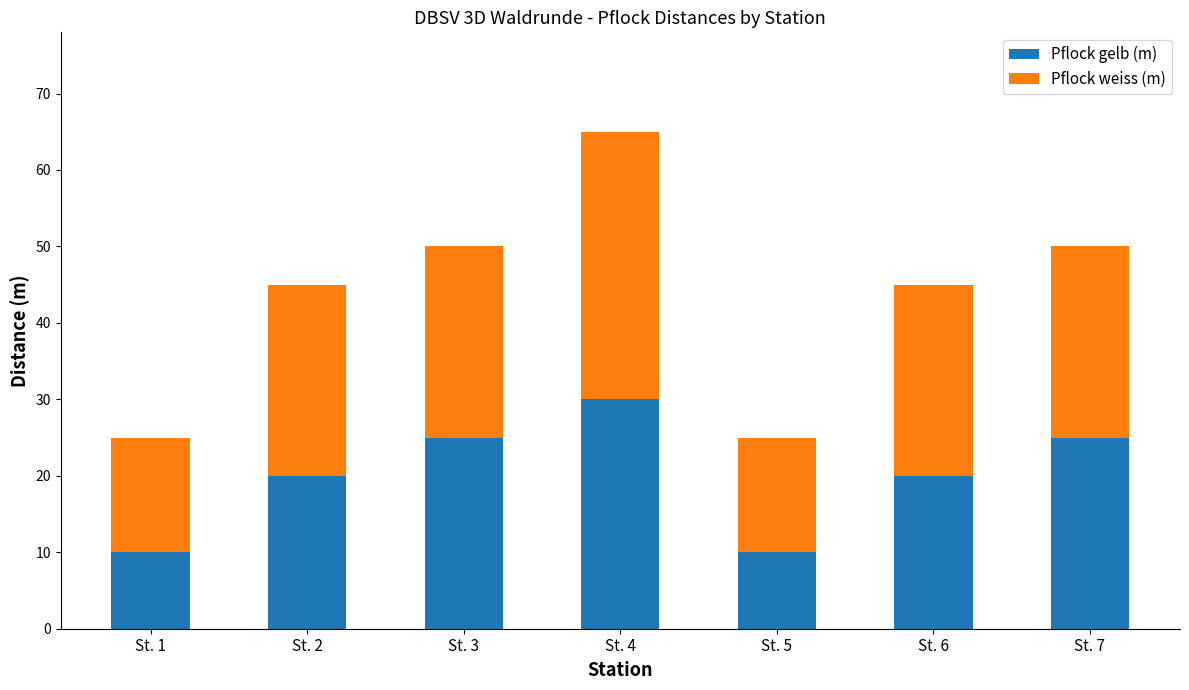

Is it true that Pflock gelb (m) equals 25 at St. 7?

True